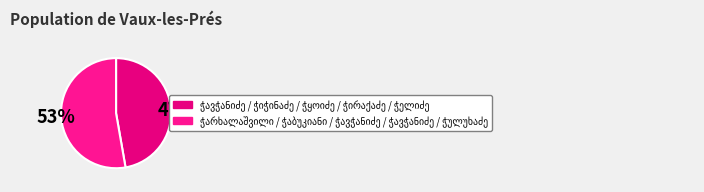

Count the number of slices in the pie.

2